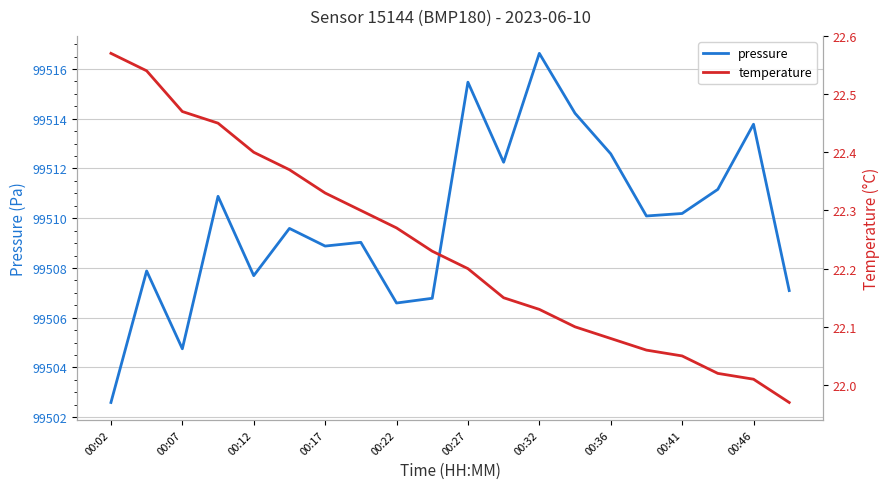

At which label does pressure reach its minimum?

00:02